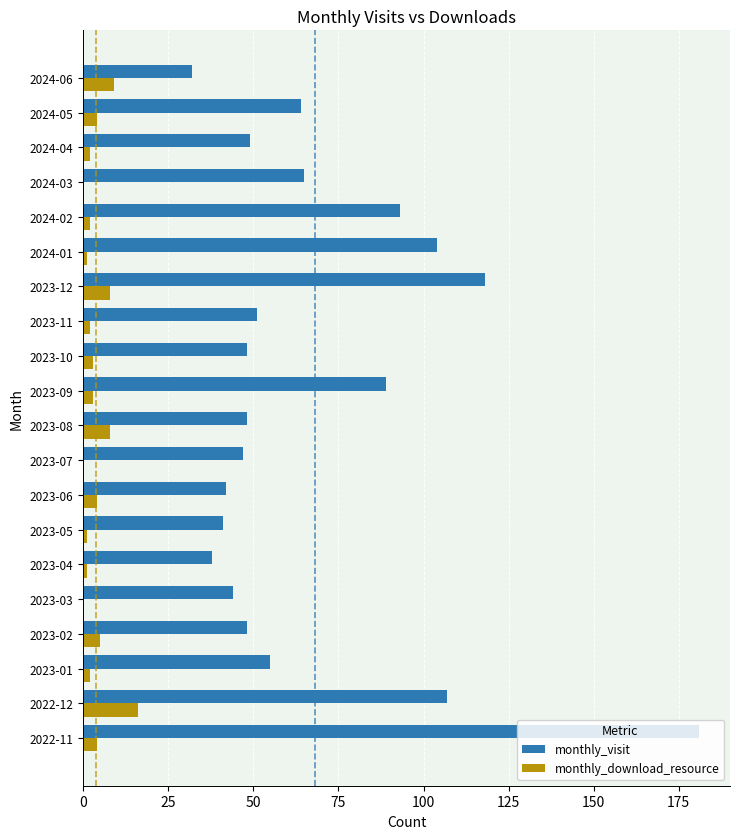

The monthly_visit series shows 63 at 2023-08. True or false?

False